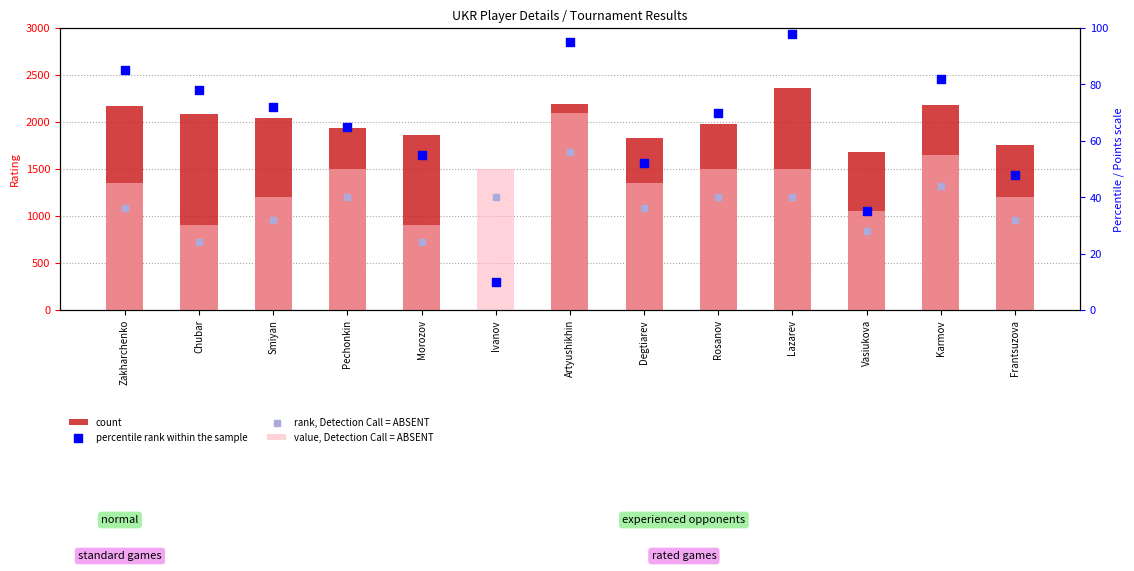

Which series contains the highest Y value?

count